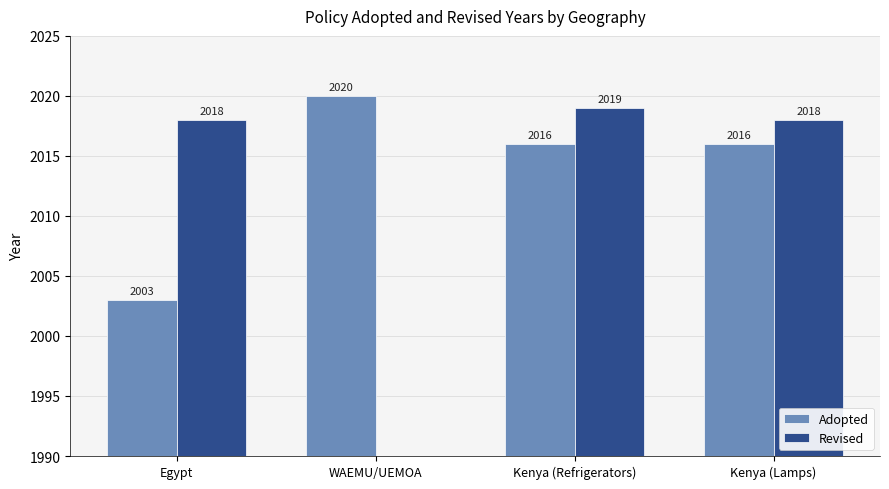

At how many categories does at least one series exceed 1099?

4